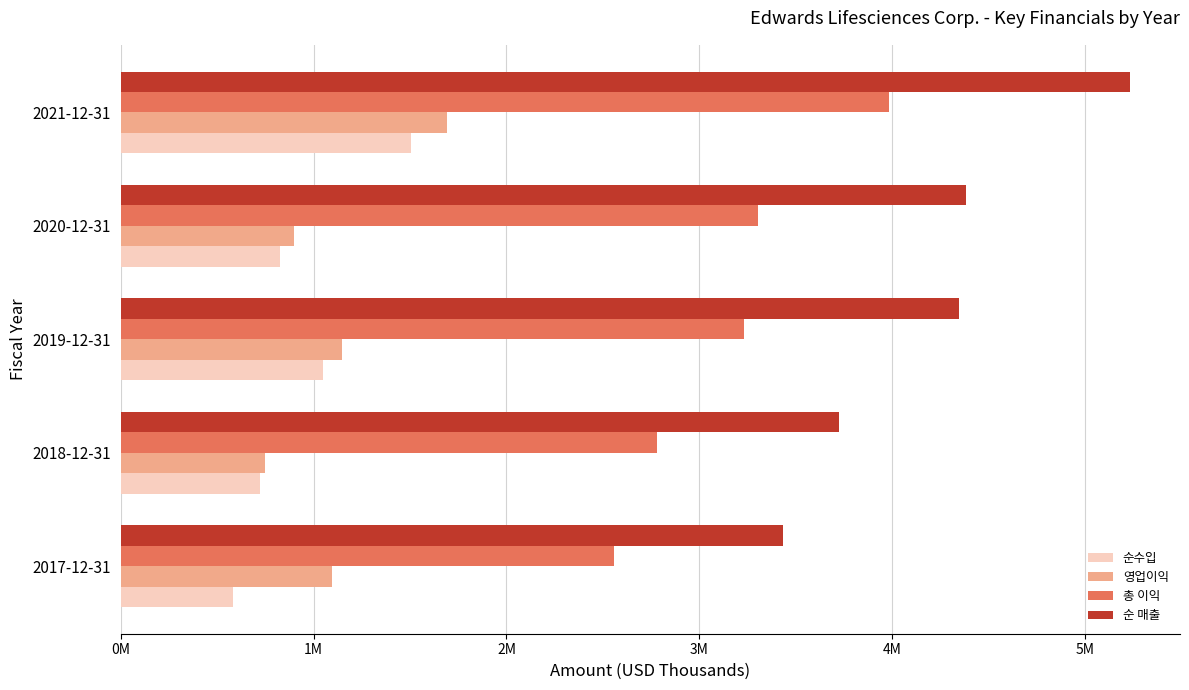

What are all the series names shown in the legend?

순수입, 영업이익, 총 이익, 순 매출